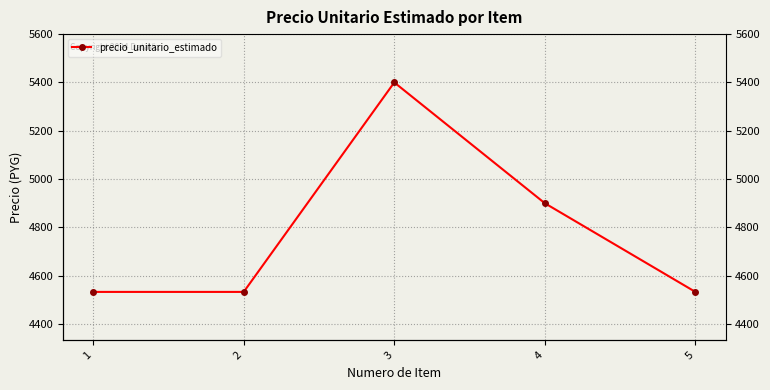

Rank the categories by value from lowest to highest.

1, 2, 5, 4, 3